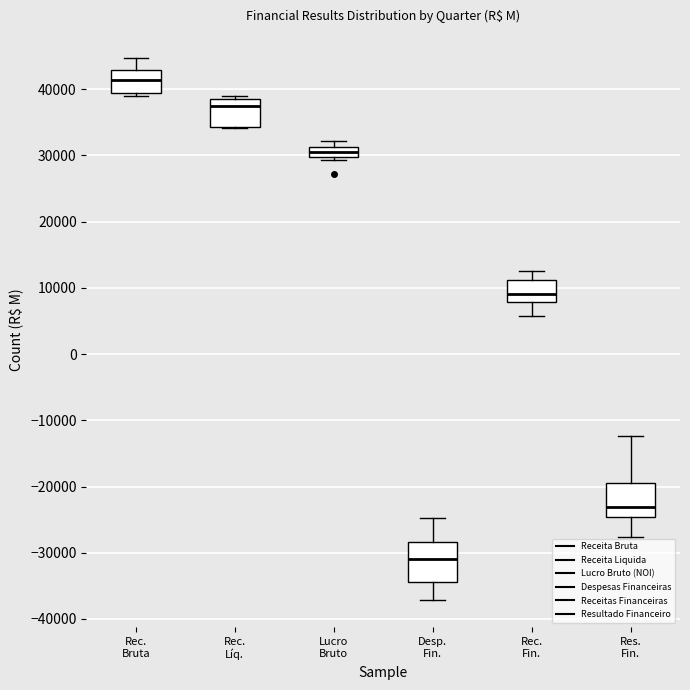

Reading left to right, read every box against the y-axis: the position of its median line, the range the box covers, and the ends of its whiskers. The values are not printed on the chart, so give them approximately, as read against the axis.

Rec. Bruta: median 41000, box 39000 to 43000, whiskers 39000 (just below the box's lower edge) to 45000
Rec. Líq.: median 38000, box 34000 to 39000, whiskers 34000 to 39000 (just above the box's upper edge)
Lucro Bruto: median 31000 (inside the box), box 30000 to 31000, whiskers 29000 to 32000
Desp. Fin.: median -31000, box -34000 to -28000, whiskers -37000 to -25000
Rec. Fin.: median 9000, box 8000 to 11000, whiskers 6000 to 13000
Res. Fin.: median -23000, box -25000 to -20000, whiskers -28000 to -12000